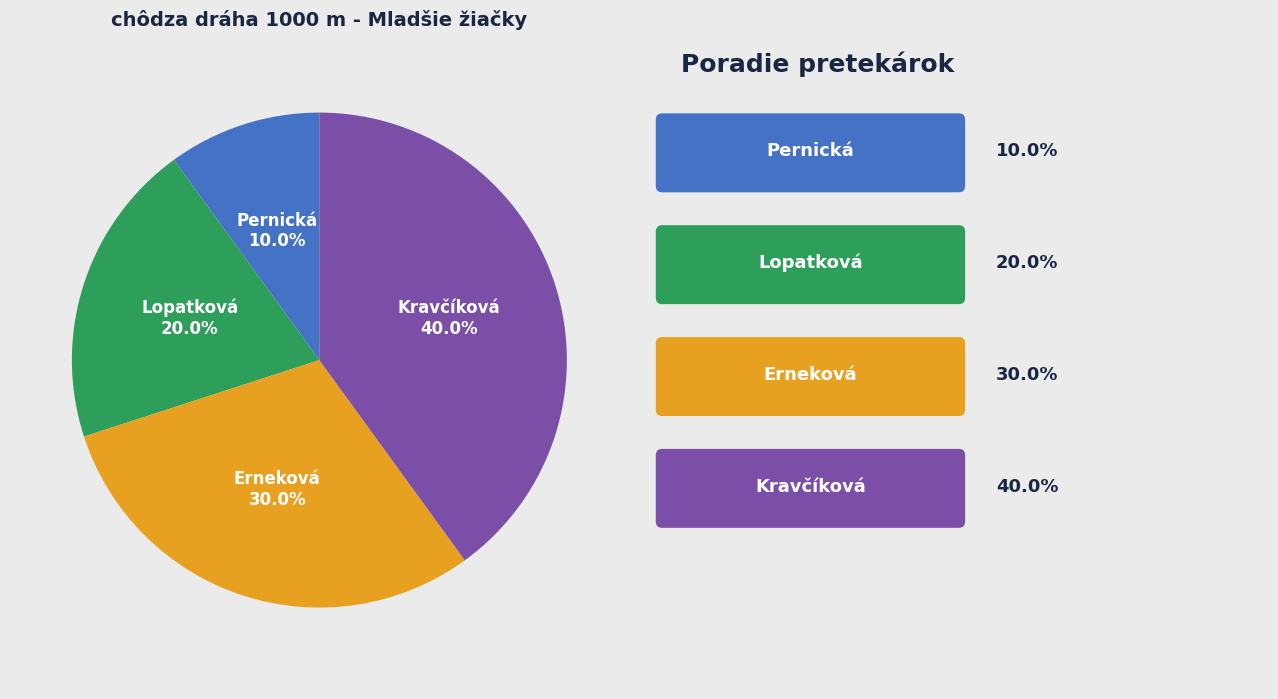

Does any single category account for the majority?

No